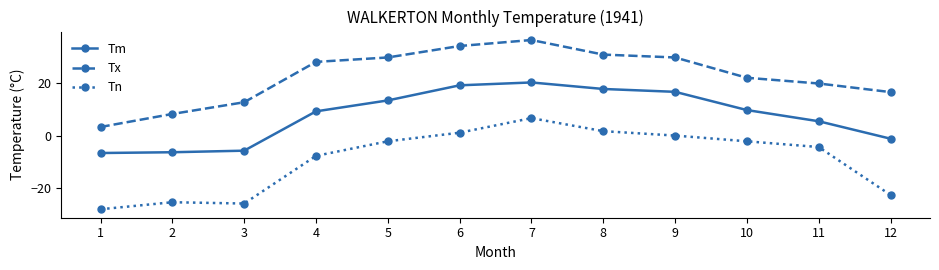

How many categories are shown in the chart?

12